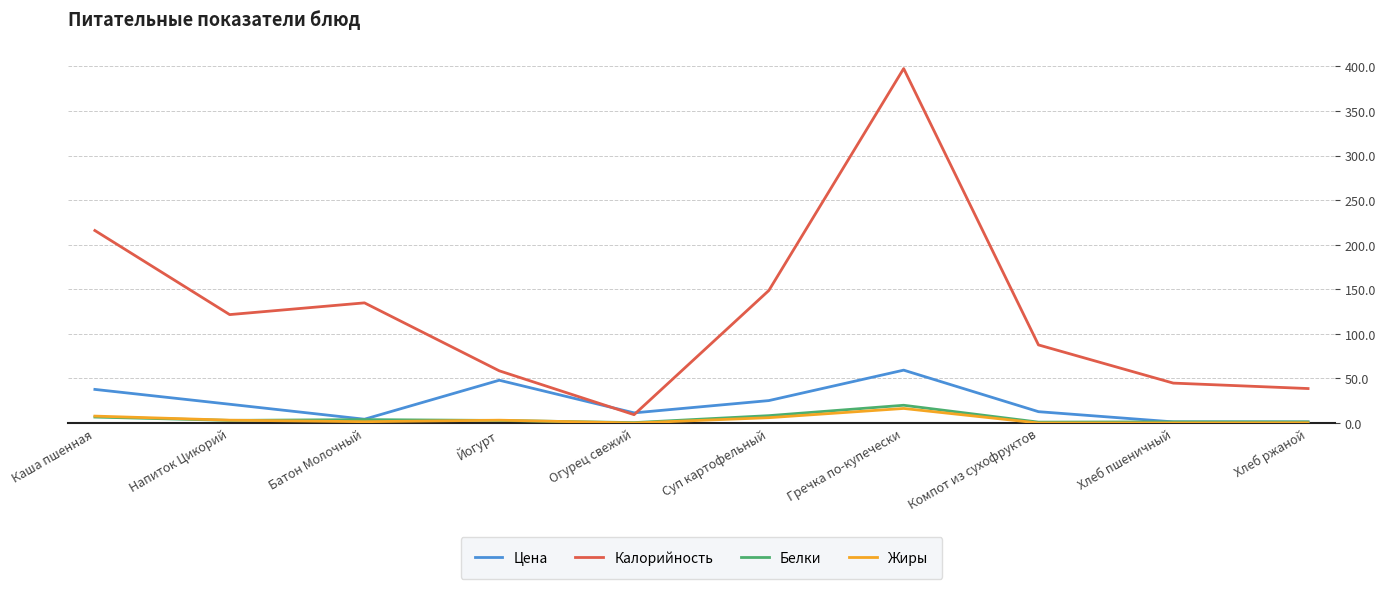

Is this an area chart (filled region under the line)?

No